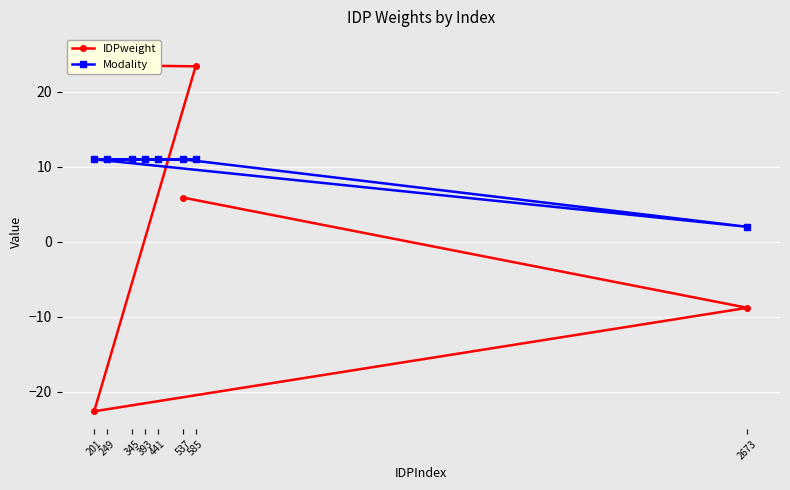

Where does the IDPweight series first go above 23?

441